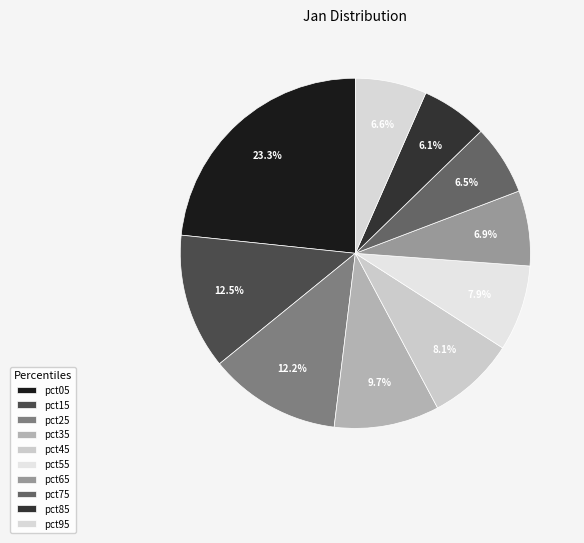

Is pct35 the majority of the pie?

No